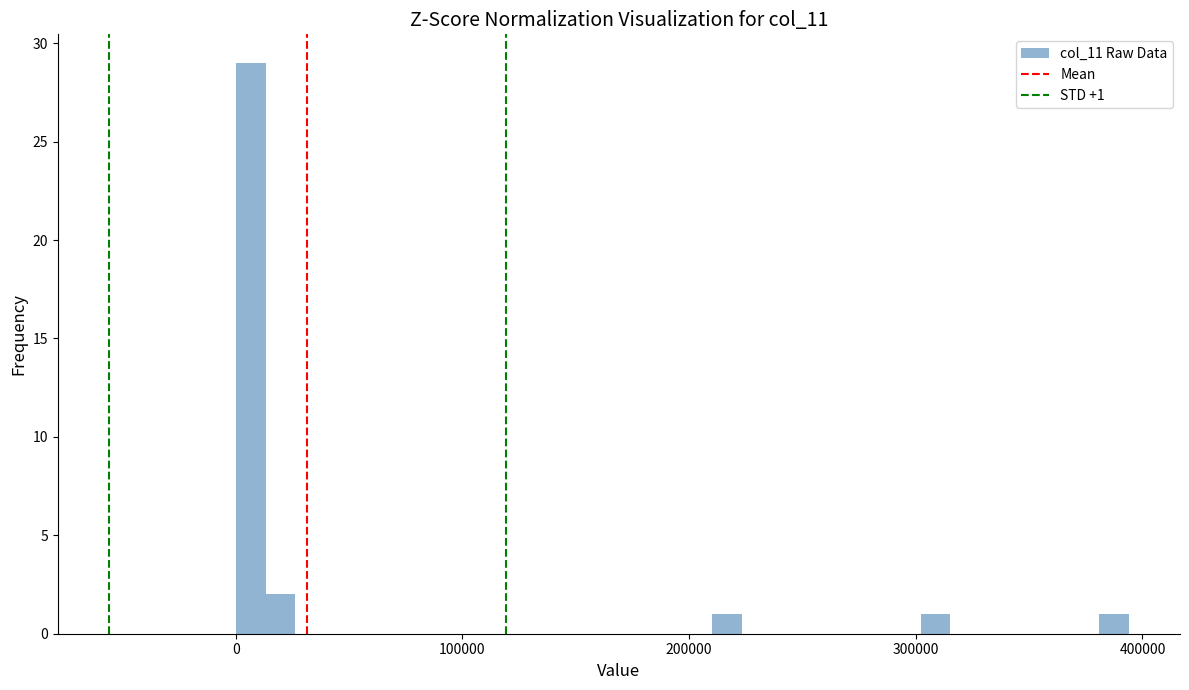

Read against the x-axis, roughly where is the centre of the tallest bar?

10000